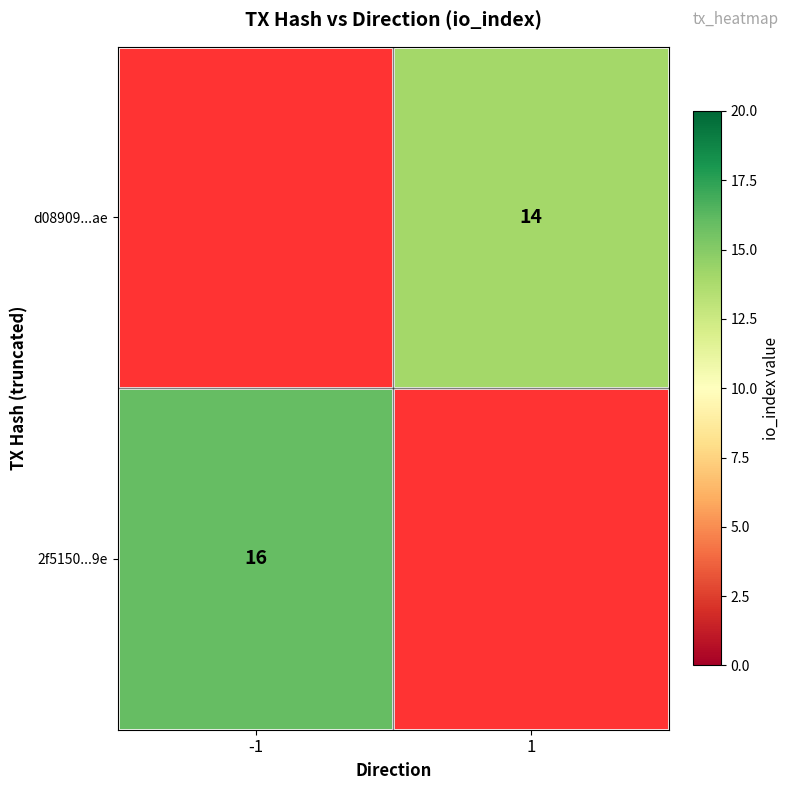

Is it true that 2f5150...9e equals 22 at -1?

False